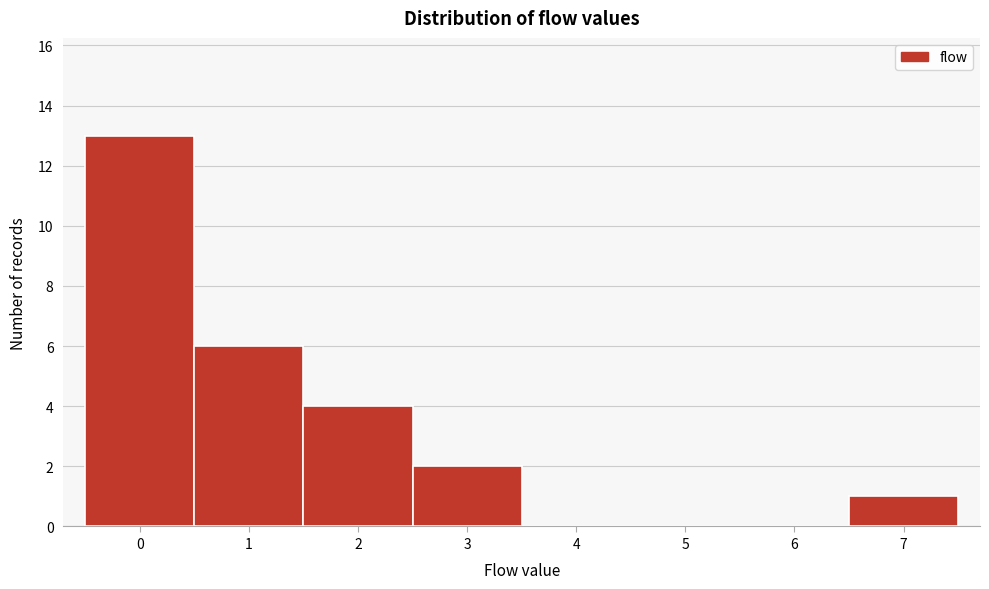

Reading left to right, list every bar in this chart as the range it spans on the x-axis followed by its height. The values are not printed on the chart, so give them approximately, as read against the axis.

-0.5 to 0.5: 13
0.5 to 1.5: 6
1.5 to 2.5: 4
2.5 to 3.5: 2
3.5 to 4.5: 0
4.5 to 5.5: 0
5.5 to 6.5: 0
6.5 to 7.5: 1